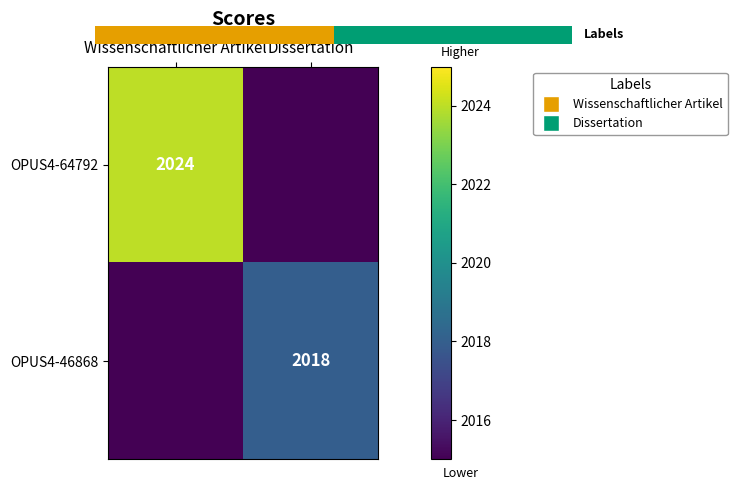

The OPUS4-46868 series shows 2018 at Dissertation. True or false?

True